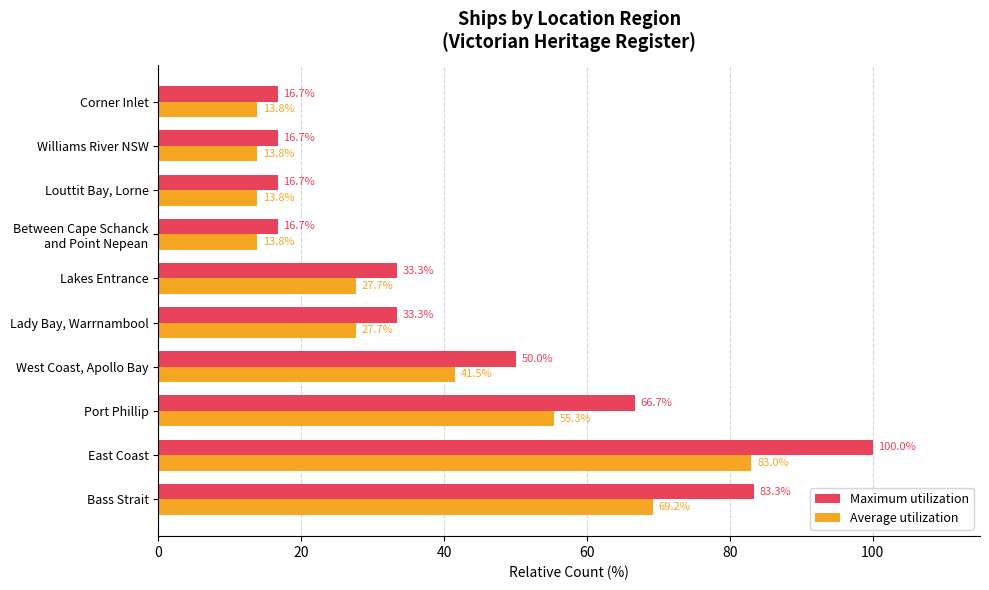

What is the difference between the maximum and minimum values in the Maximum utilization series?

83.3